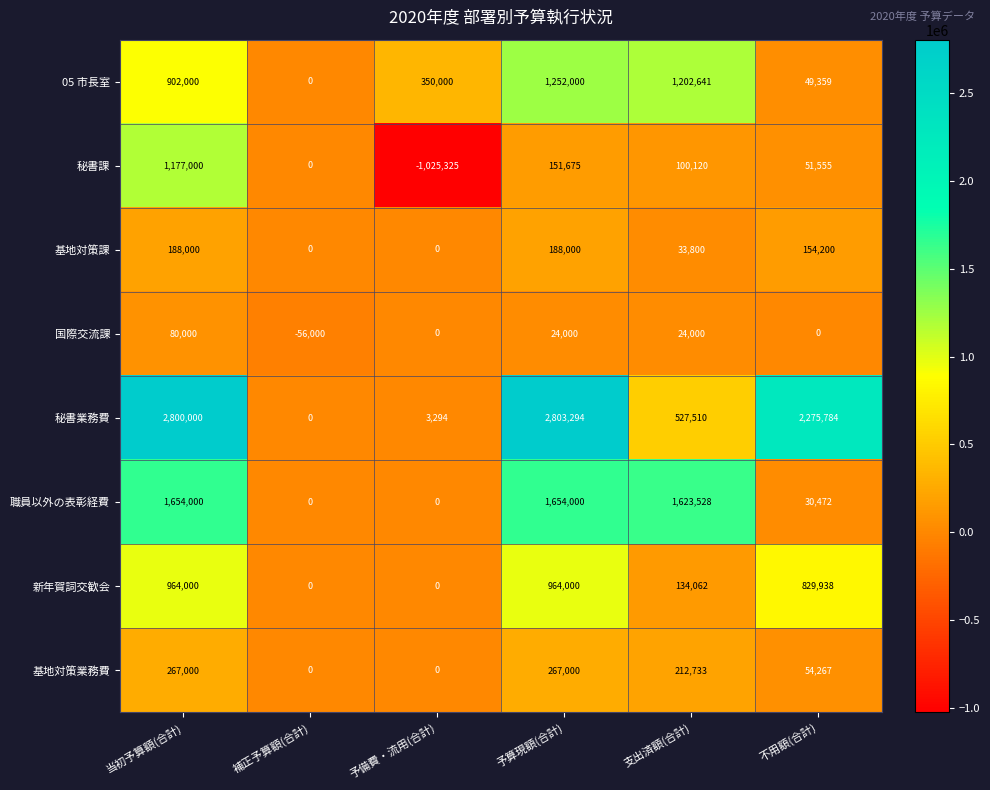

List the series in order of their peak value, highest first.

秘書業務費, 職員以外の表彰経費, 05 市長室, 秘書課, 新年賀詞交歓会, 基地対策業務費, 基地対策課, 国際交流課